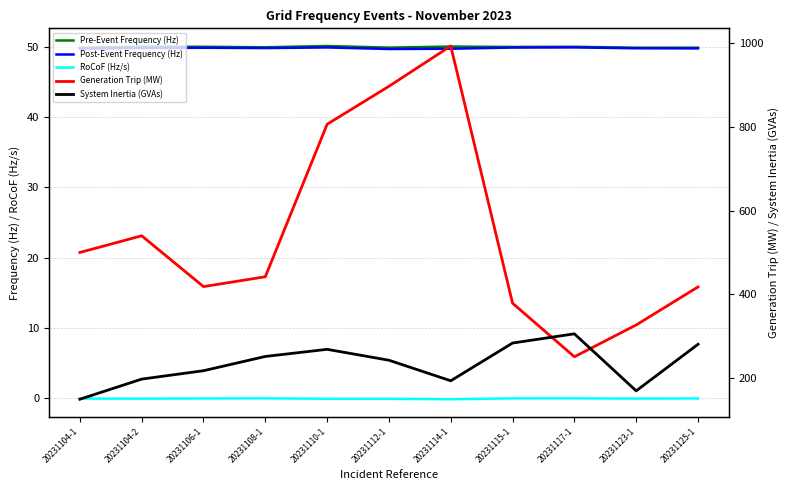

What is the sum of the Generation Trip (MW) values at 20231114-1 and 20231123-1?

1319.5